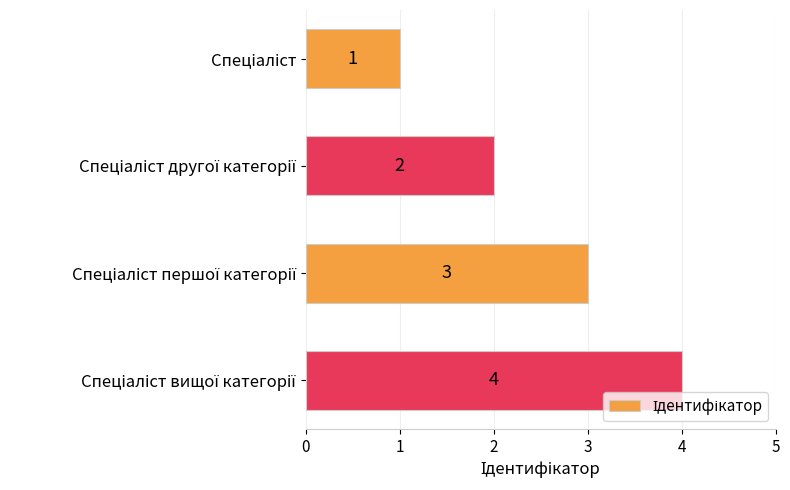

Count the values in the range 2 to 4.

3